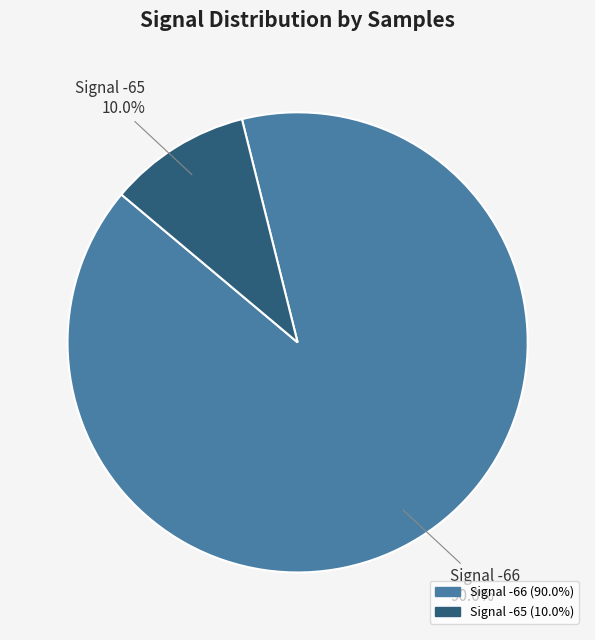

Rank the categories by value from highest to lowest.

Signal -66, Signal -65